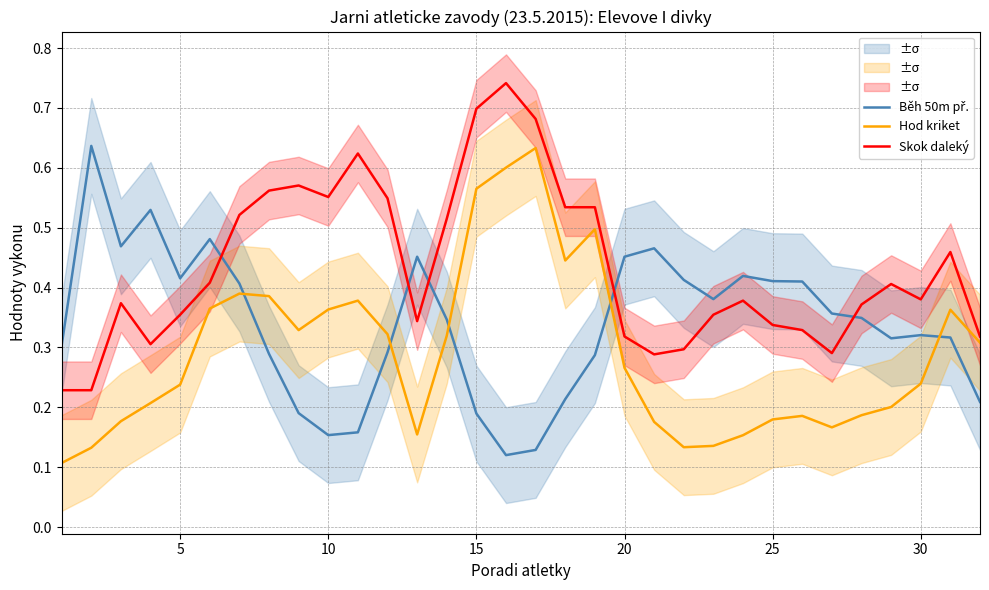

What is the minimum value for Skok daleký?

0.2